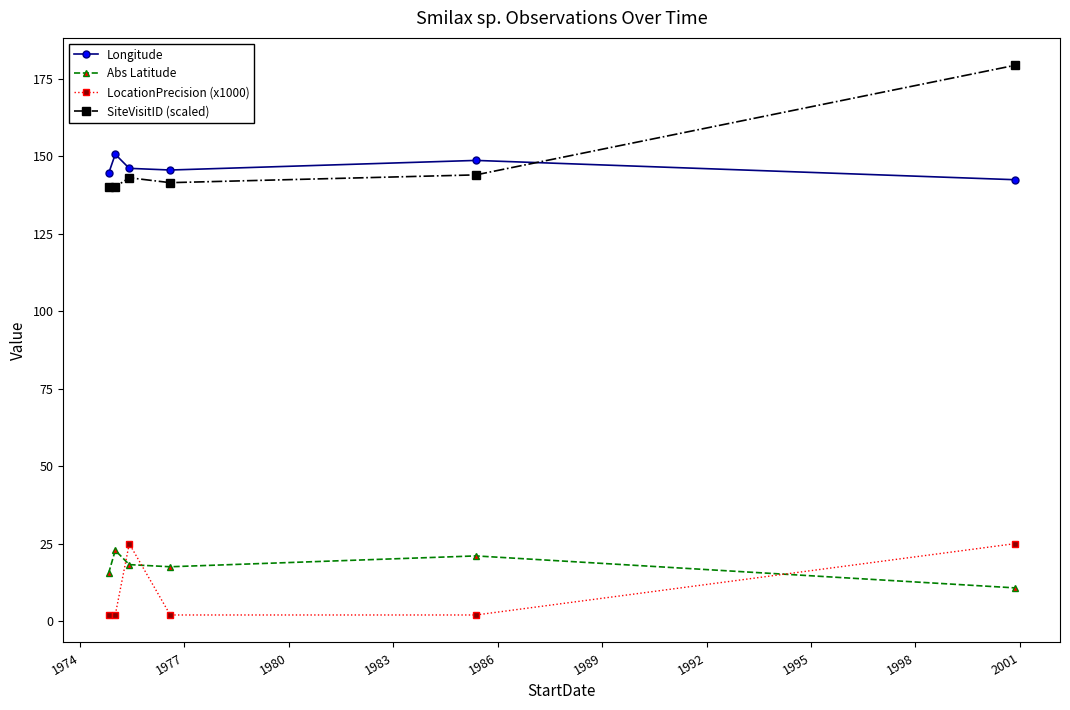

What is the minimum value for Abs Latitude?

10.7